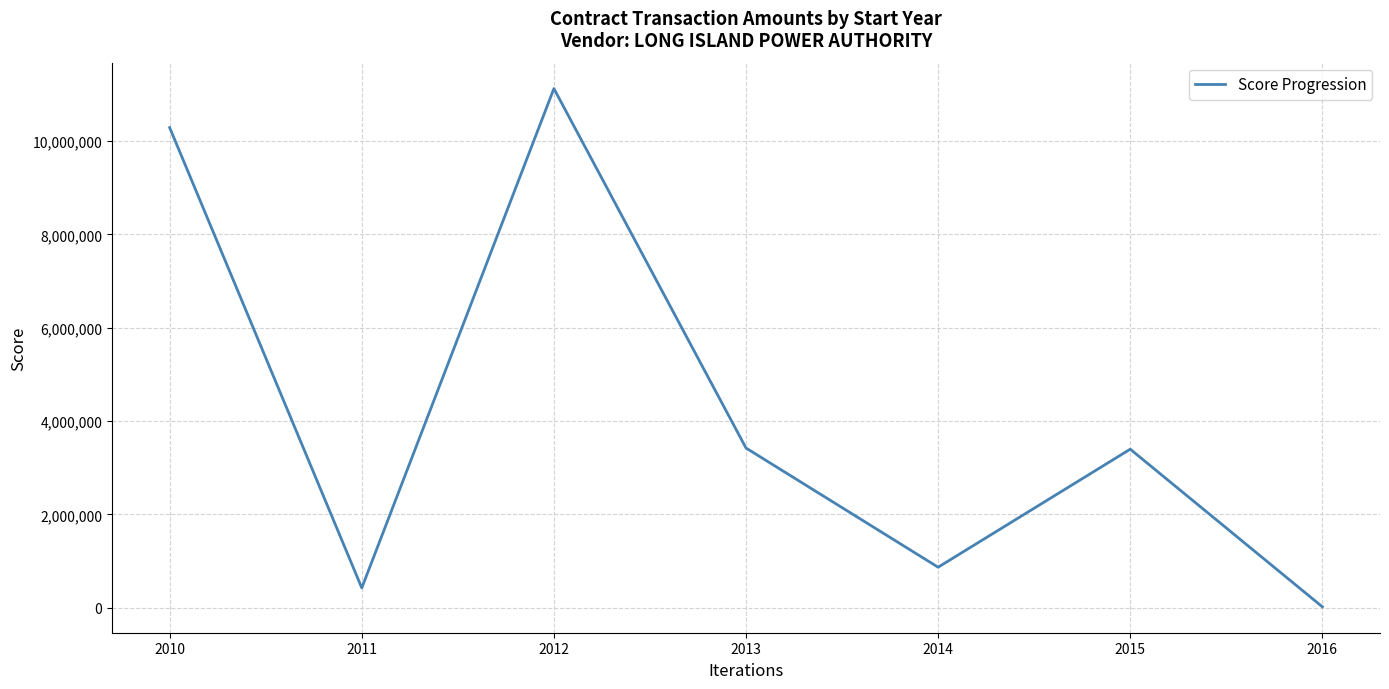

Which has a higher value, 2014 or 2012?

2012